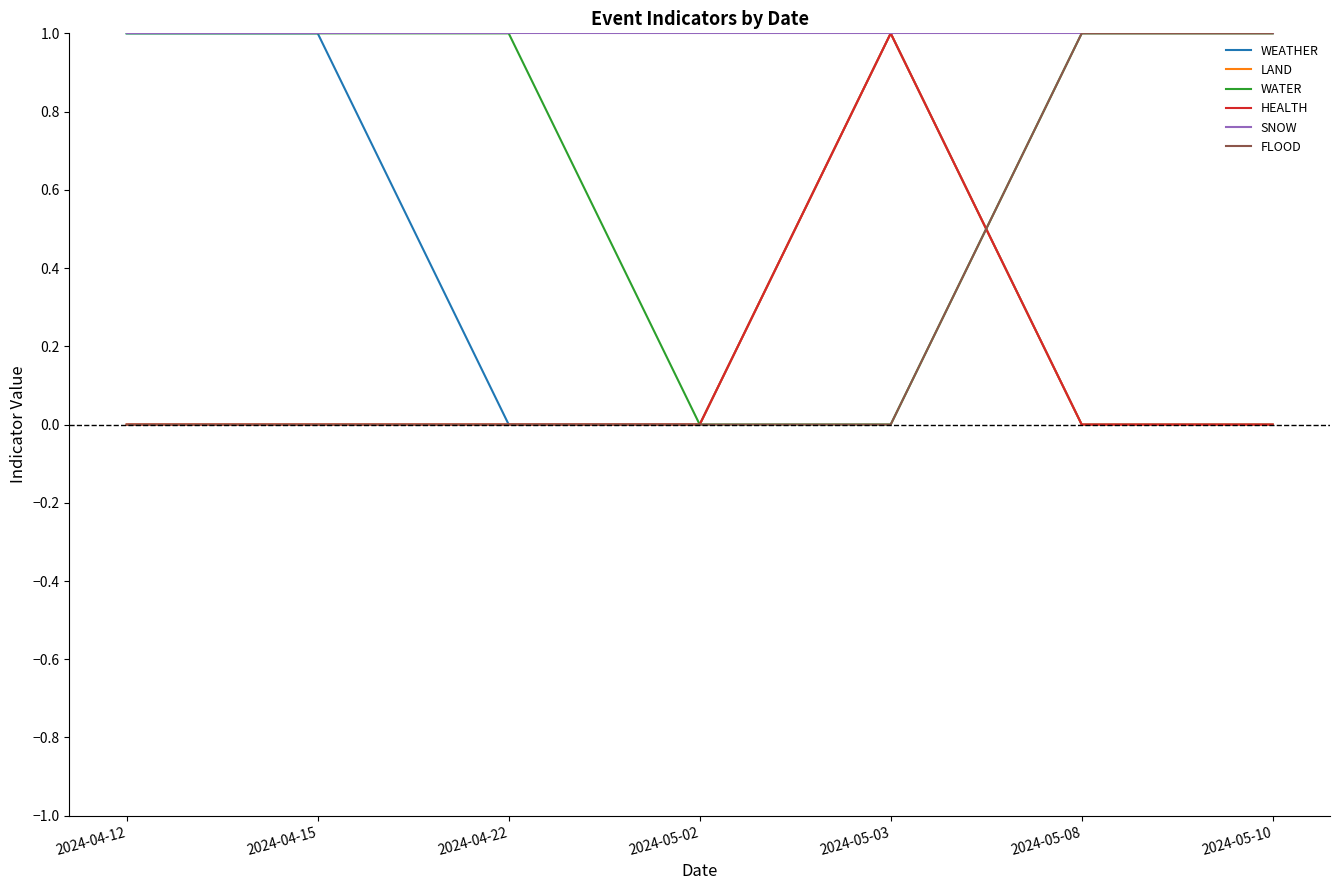

Does the chart have visible grid lines?

No